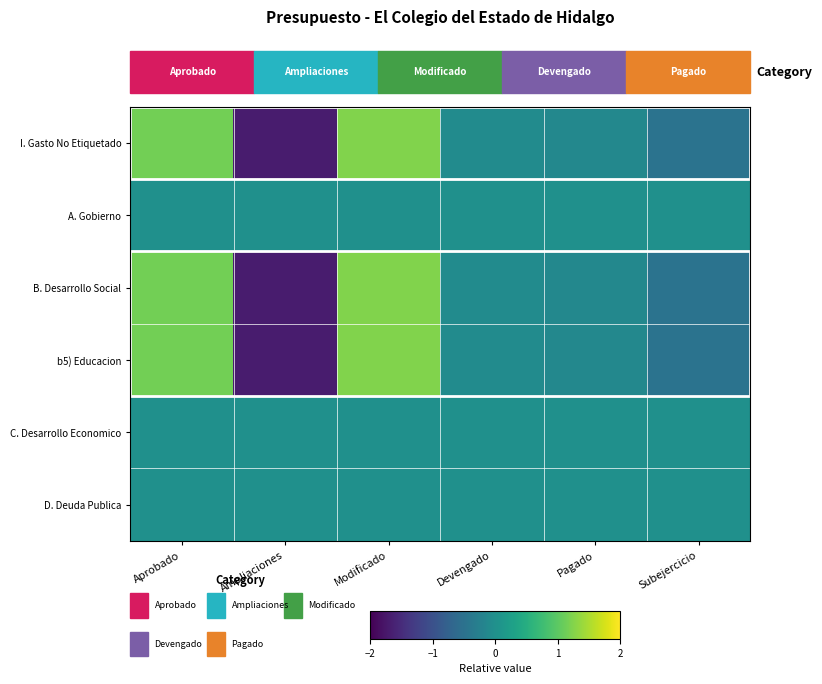

At which category does the chart reach its minimum across all series?

Ampliaciones